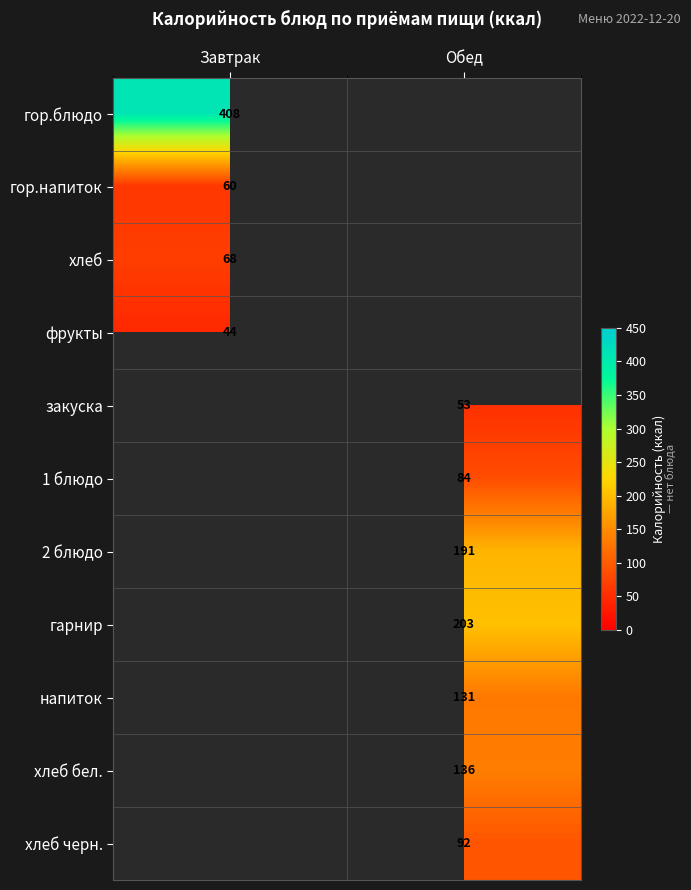

The гор.блюдо series shows 179.3 at Завтрак. True or false?

False